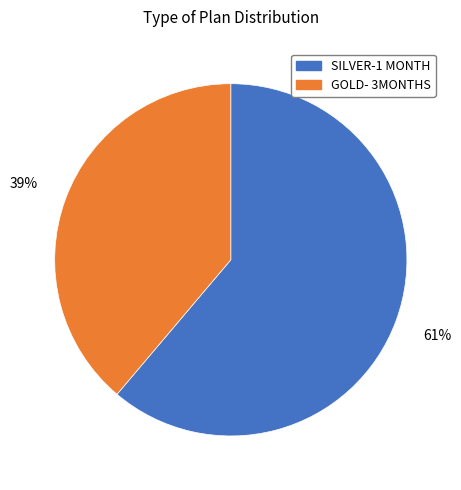

Is there any slice that represents more than half of the pie?

Yes